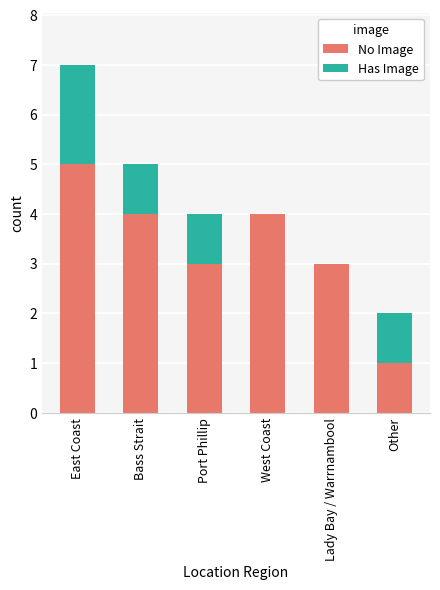

At which category is the sum across all series the highest?

East Coast